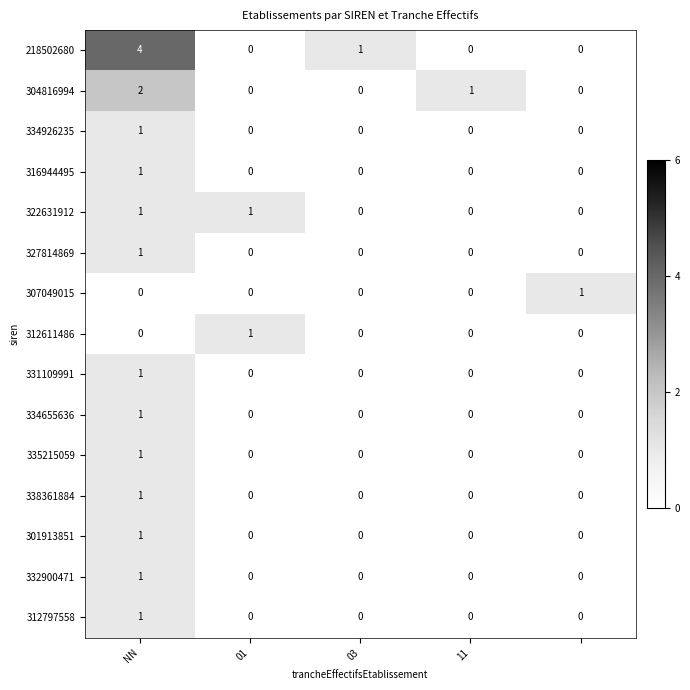

What is the greatest value displayed?

4